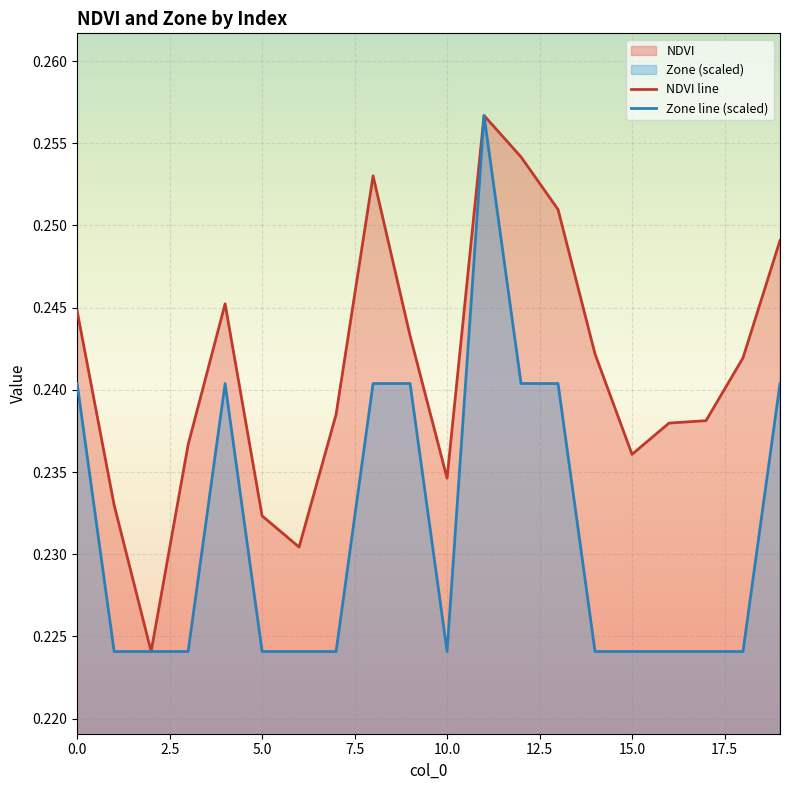

True or false: NDVI line and Zone line (scaled) intersect in this chart.

False